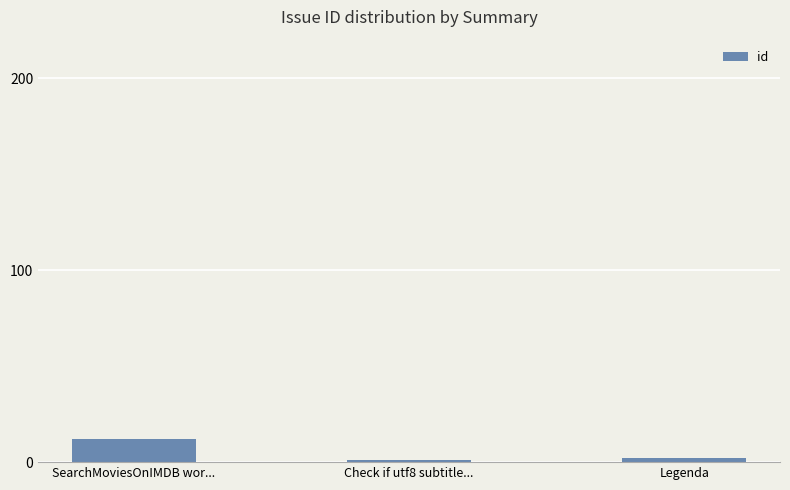

What is the sum of all values?

15